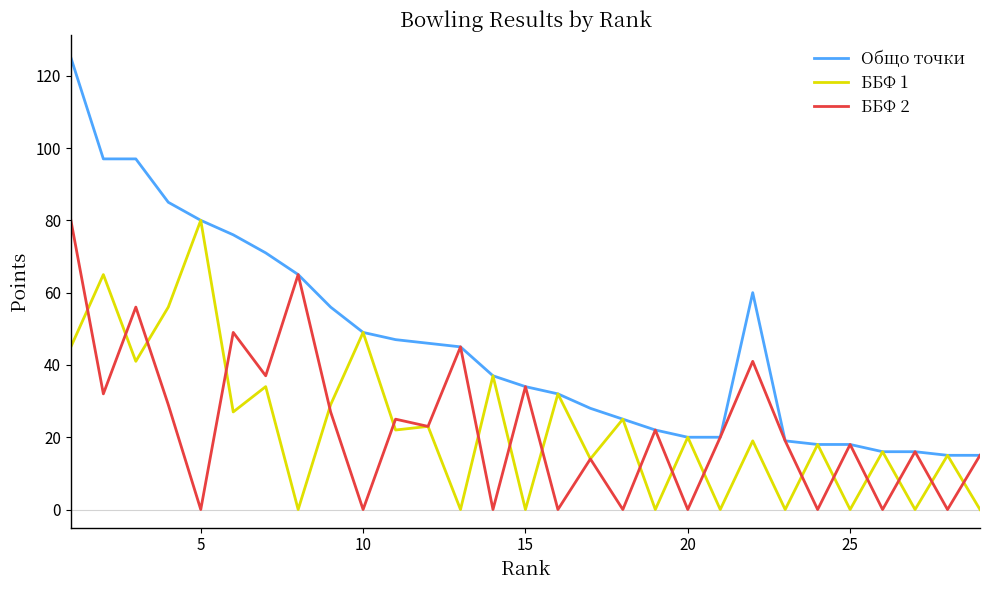

Which series has the widest spread of values?

Общо точки